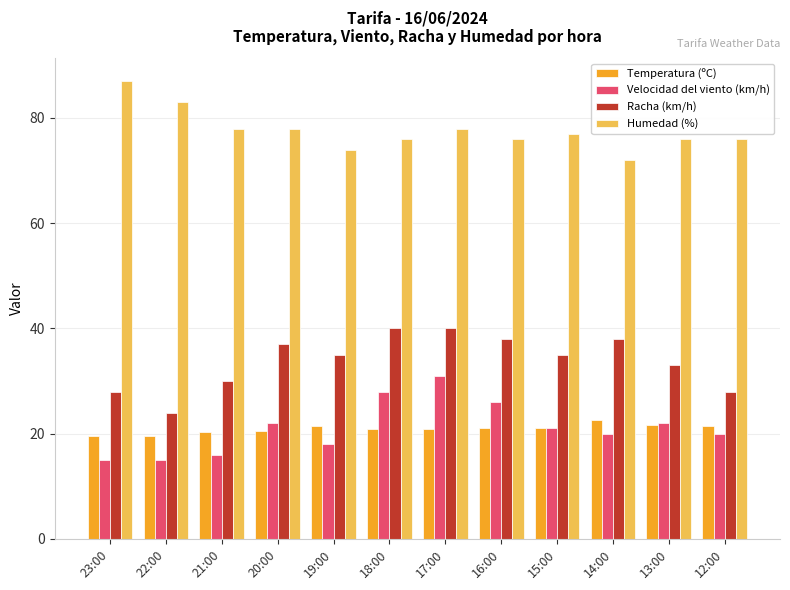

What are all the series names shown in the legend?

Temperatura (ºC), Velocidad del viento (km/h), Racha (km/h), Humedad (%)